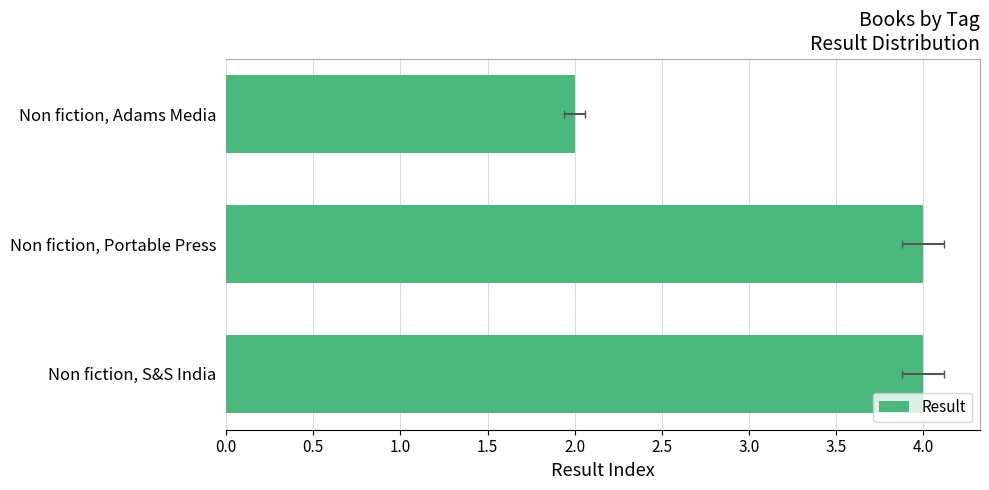

The value at Non fiction, Adams Media is 1. True or false?

False